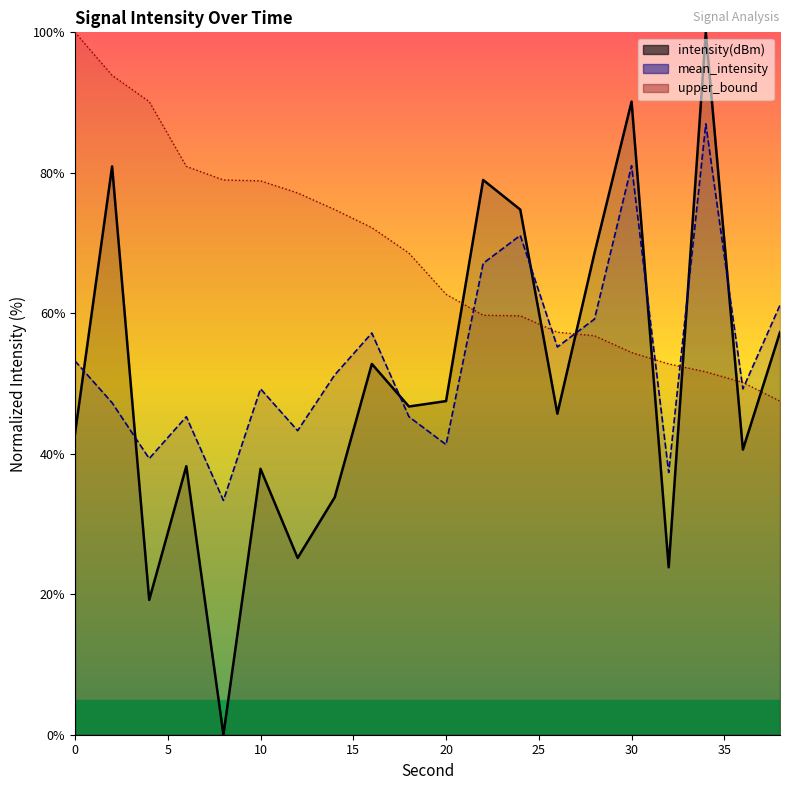

Which series ends up on top after the final intersection of upper_bound and mean_intensity?

mean_intensity